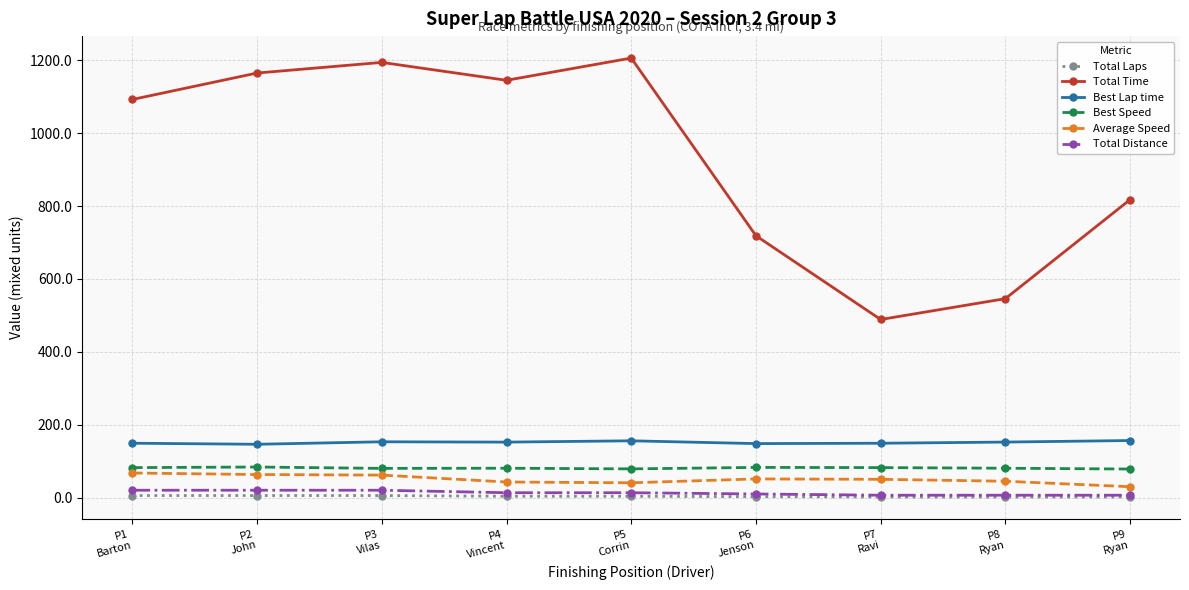

What is the difference between the Total Laps values at P7
Ravi and P1
Barton?

4.0